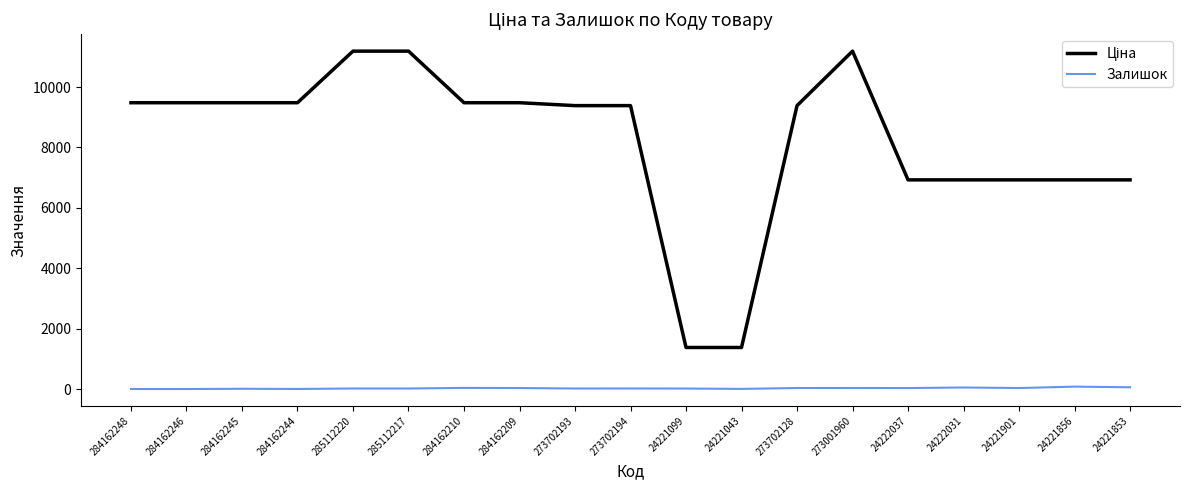

What is the approximate value of Залишок at 273001960?

33.0